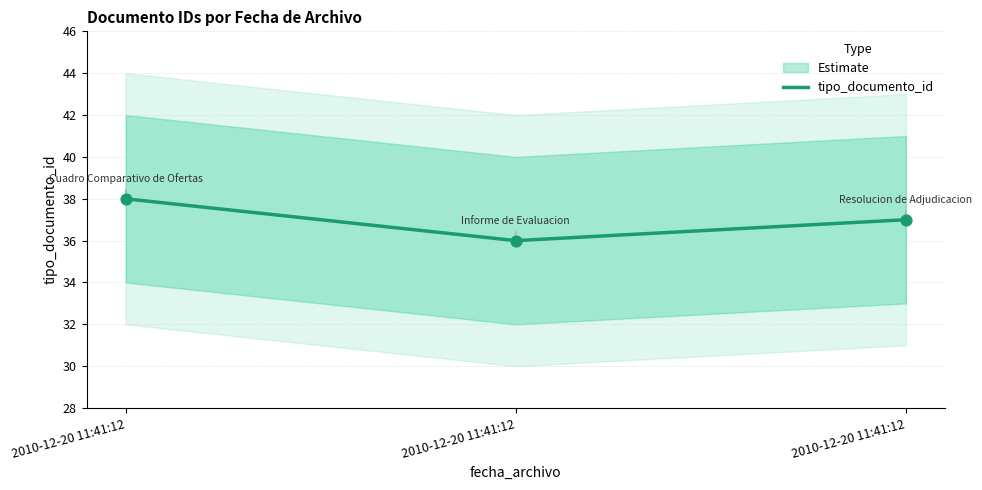

What is the change in value from 2010-12-20 11:41:12 to 2010-12-20 11:41:12?

-1